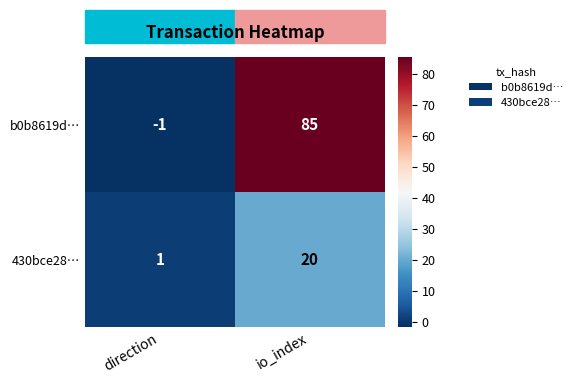

Between direction and io_index, which series saw the biggest shift?

b0b8619d…